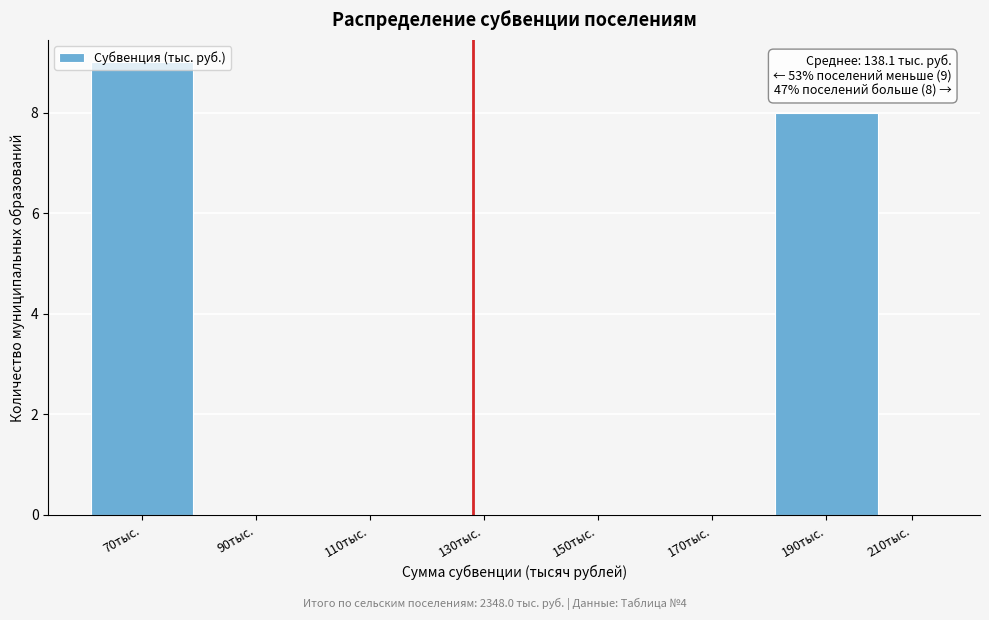

What is the sum of all values?

17